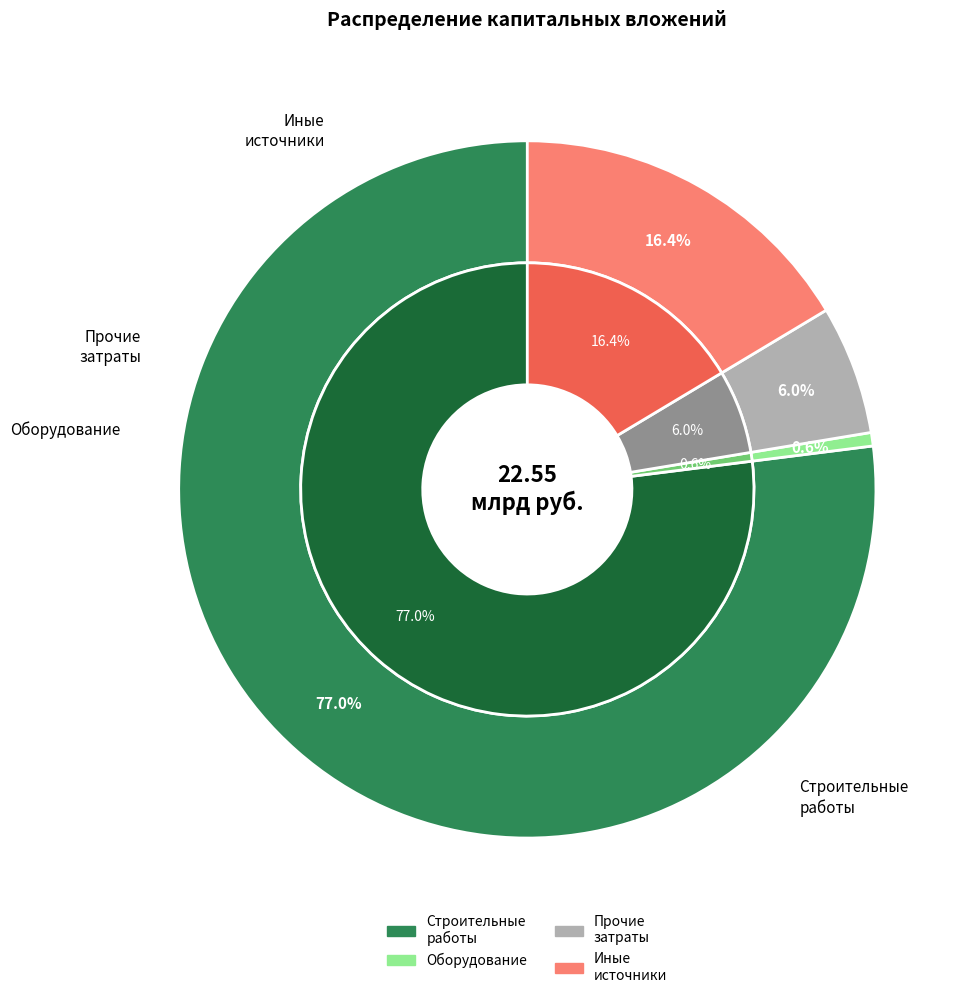

Which has a higher value, оборудование or иных источников финансирования?

иных источников финансирования